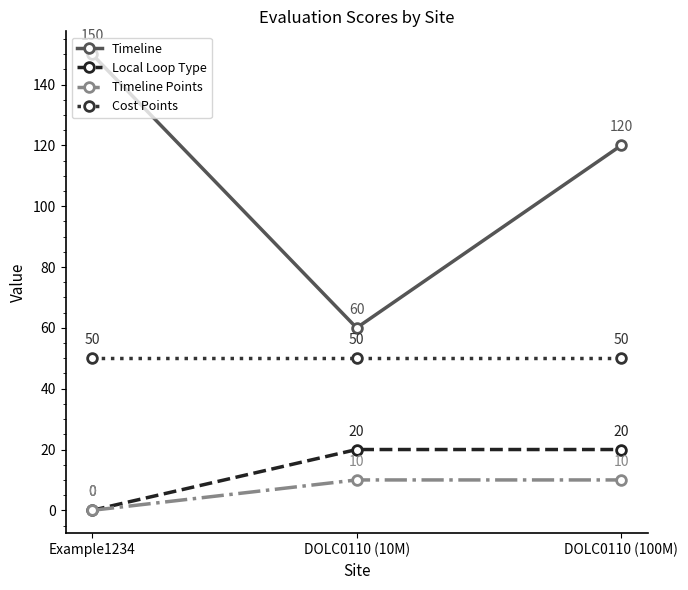

How many lines are shown in the chart?

4